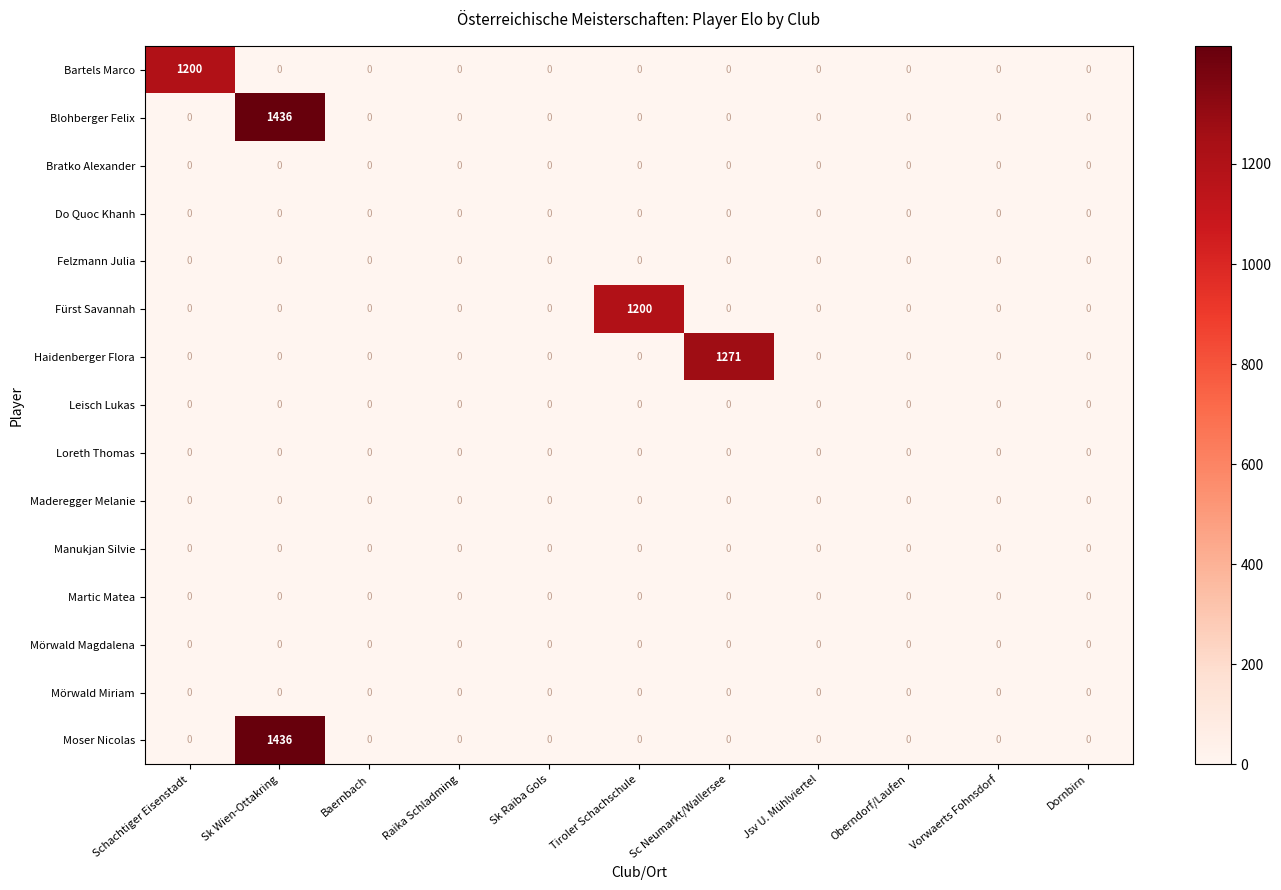

At which category does the chart reach its peak across all series?

Sk Wien-Ottakring